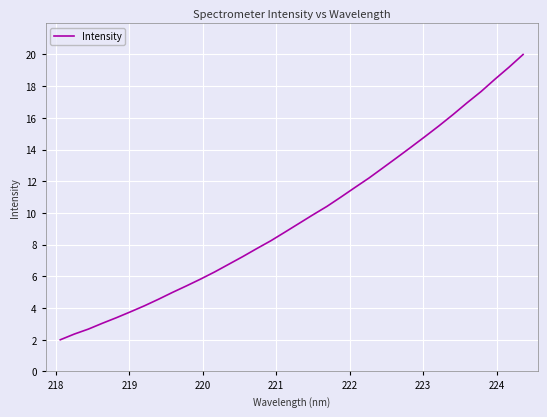

Reading right to left, extract all data points from this chart.

20.0	19.2	18.4	17.7	17.0	16.2	15.5	14.8	14.2	13.5	12.8	12.2	11.6	11.0	10.4	9.9	9.3	8.8	8.2	7.8	7.2	6.8	6.3	5.8	5.4	5.0	4.6	4.1	3.8	3.4	3.0	2.7	2.4	2.0